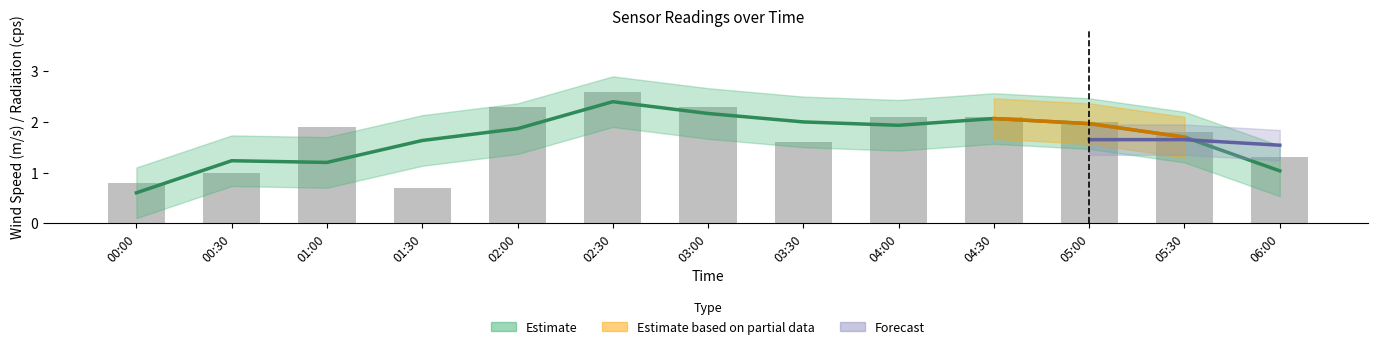

Does the chart contain any negative values?

No